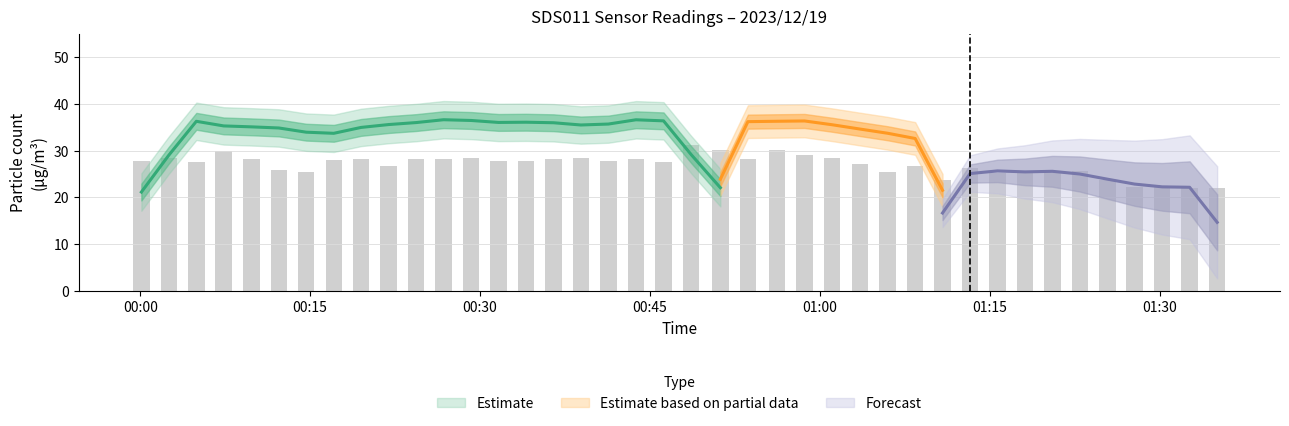

Is it true that BME280_humidity equals 115.8 at 12?

False